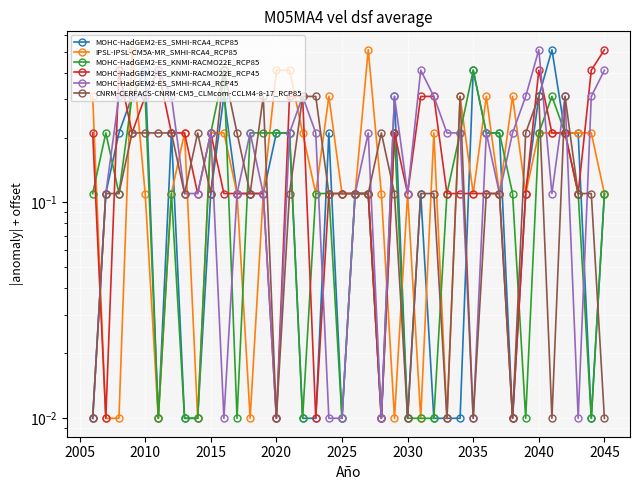

Is this an area chart (filled region under the line)?

No